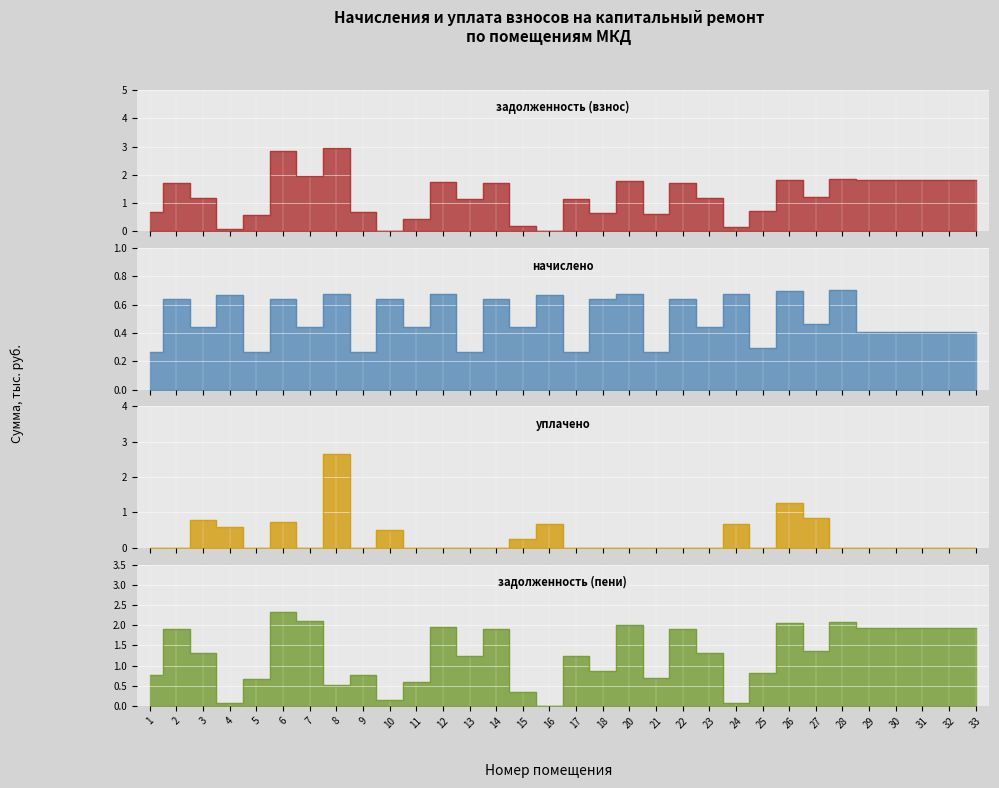

List the series in order of their peak value, highest first.

задолженность (взнос), уплачено, задолженность (пени), начислено